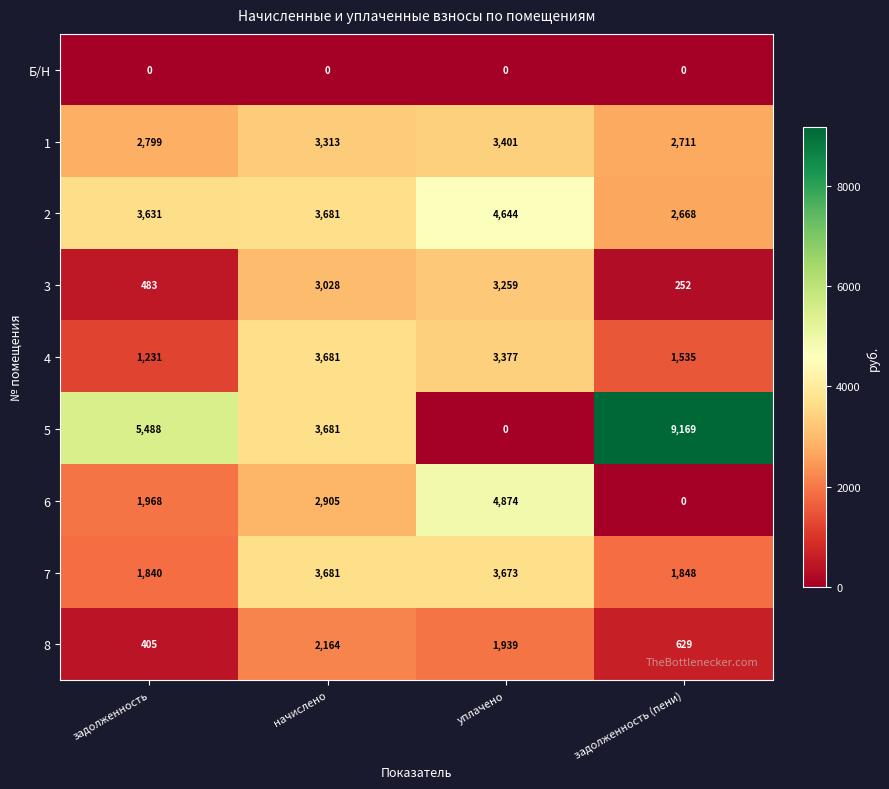

What is the maximum value for 2?

4644